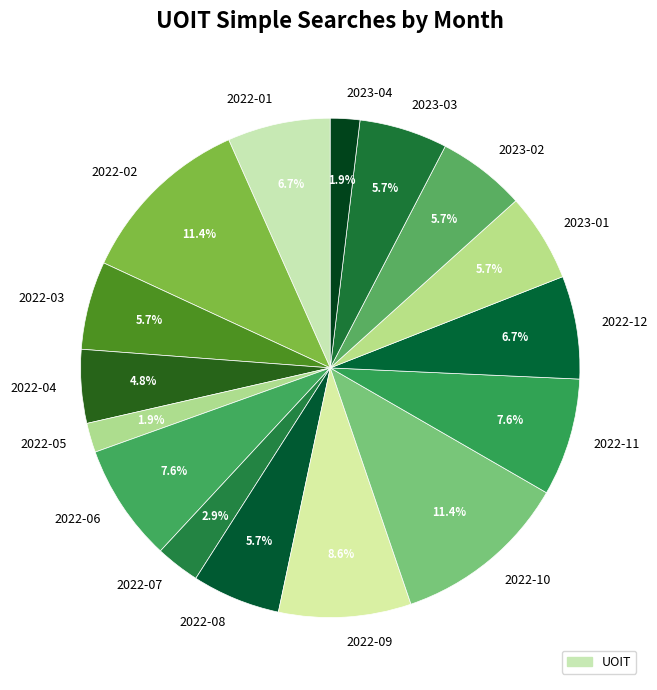

How much of the chart is everything except 2022-04?

95.2%